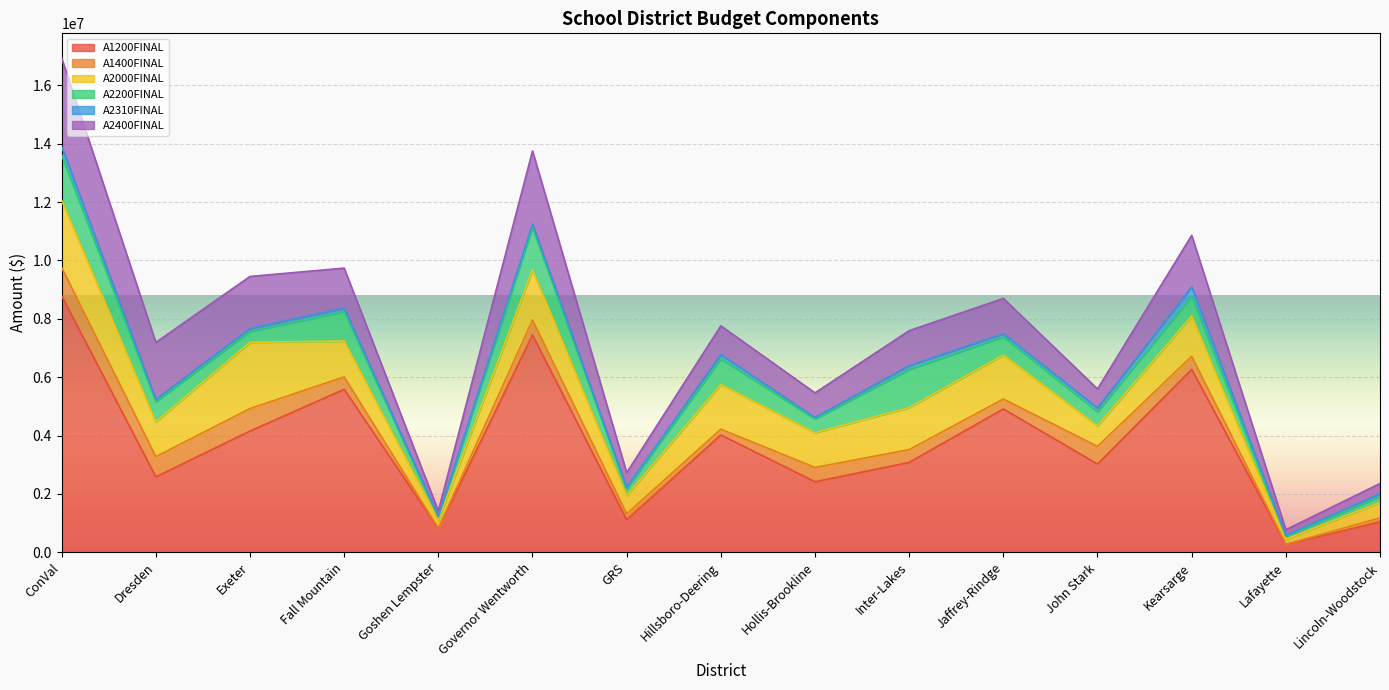

How many data points in A1200FINAL are above 3079728?

7